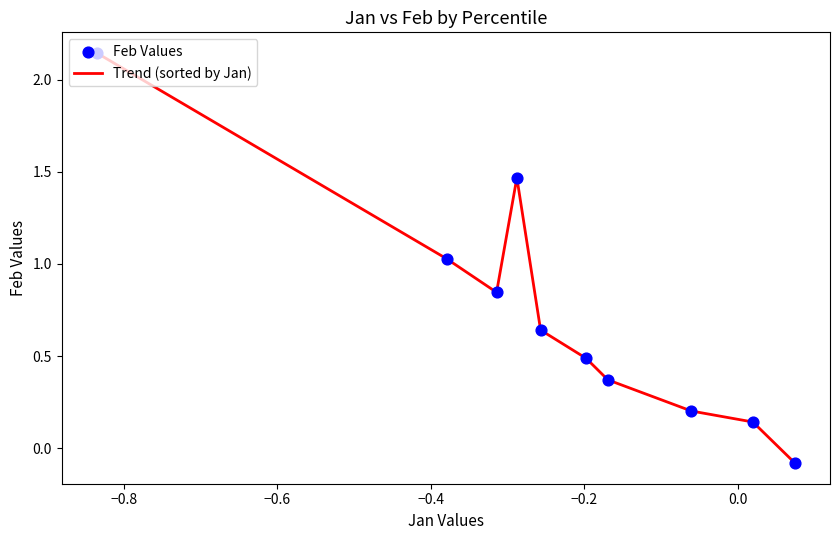

How many lines are shown in the chart?

1